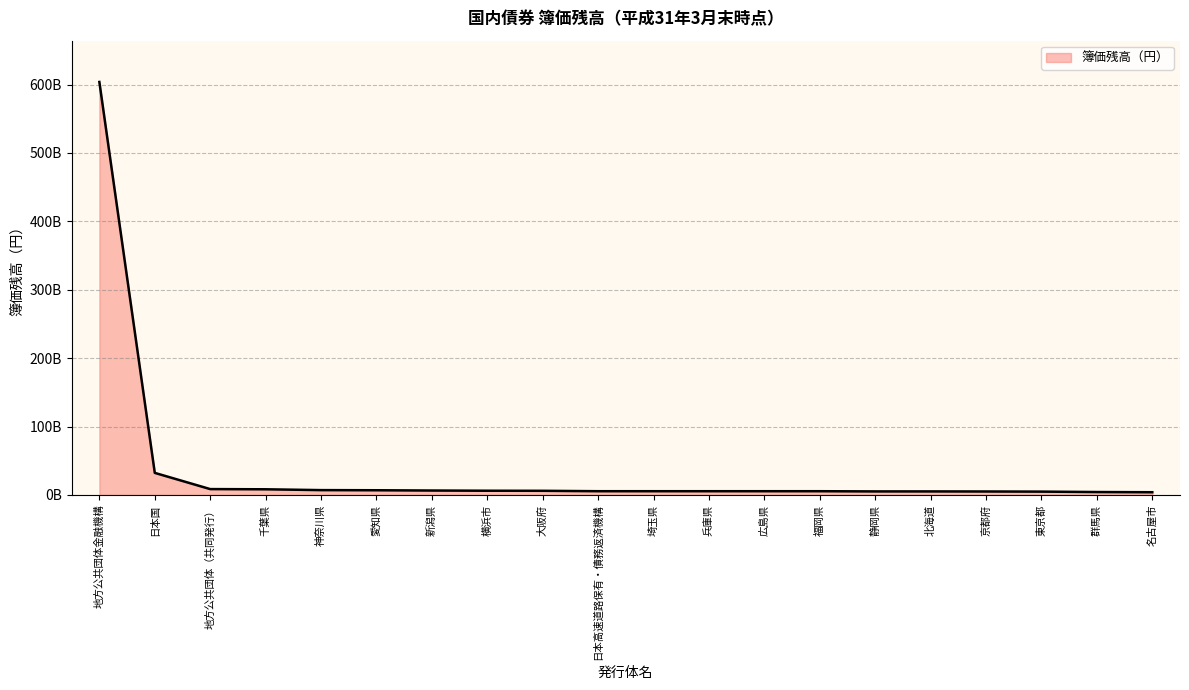

What is the difference between the values at 横浜市 and 名古屋市?

2201849926